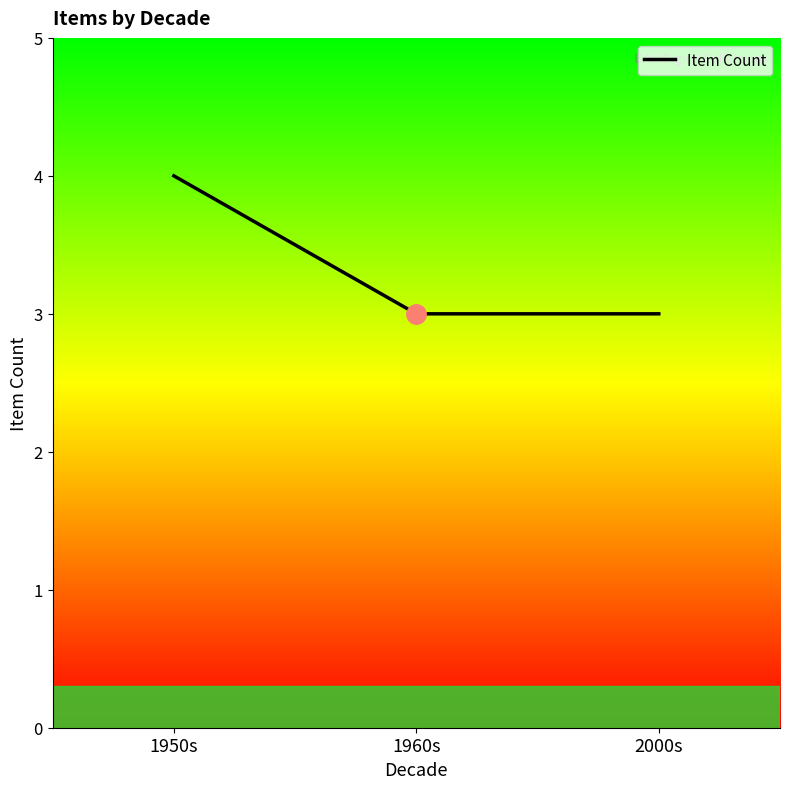

What is the average value?

3